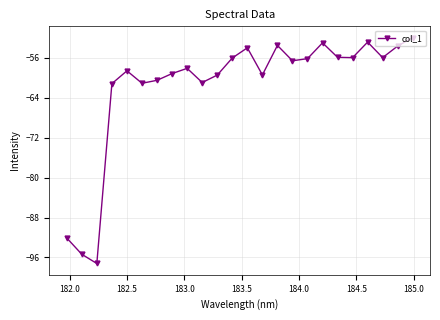

What is the average value?

-61.6